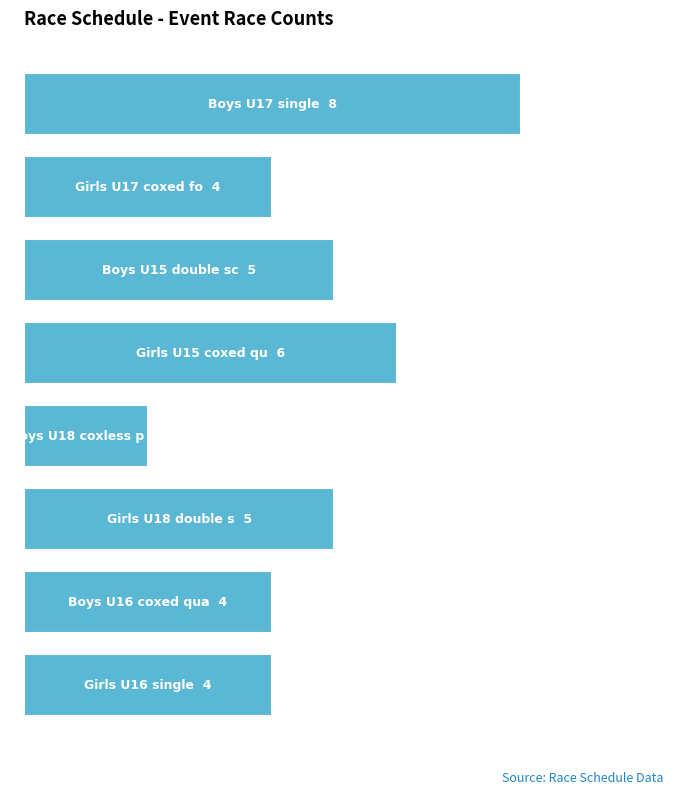

Reading left to right, list all the values displayed in this chart.

8	4	5	6	2	5	4	4